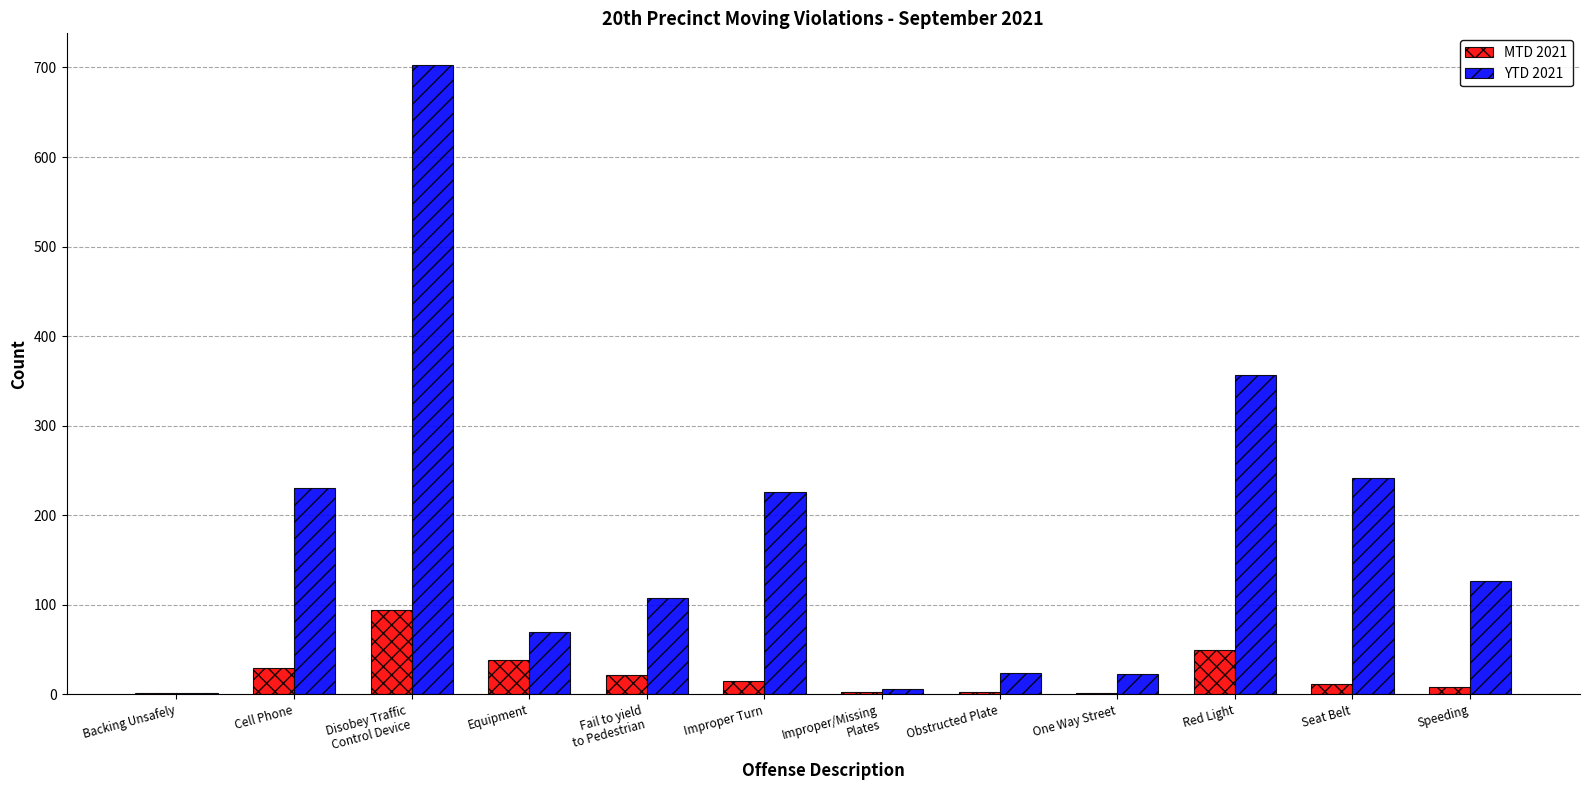

What is the highest value of the YTD 2021 series?

703